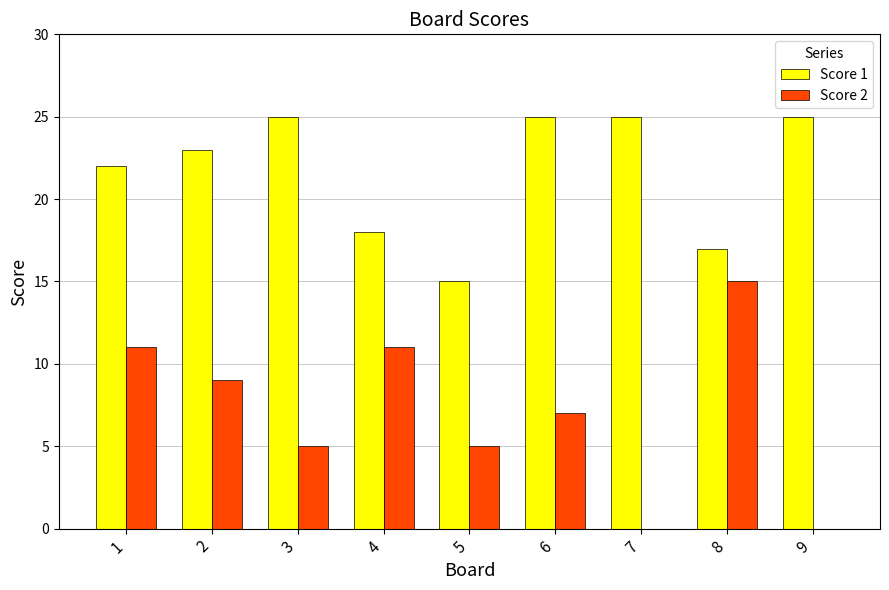

What are all the series names shown in the legend?

Score 1, Score 2